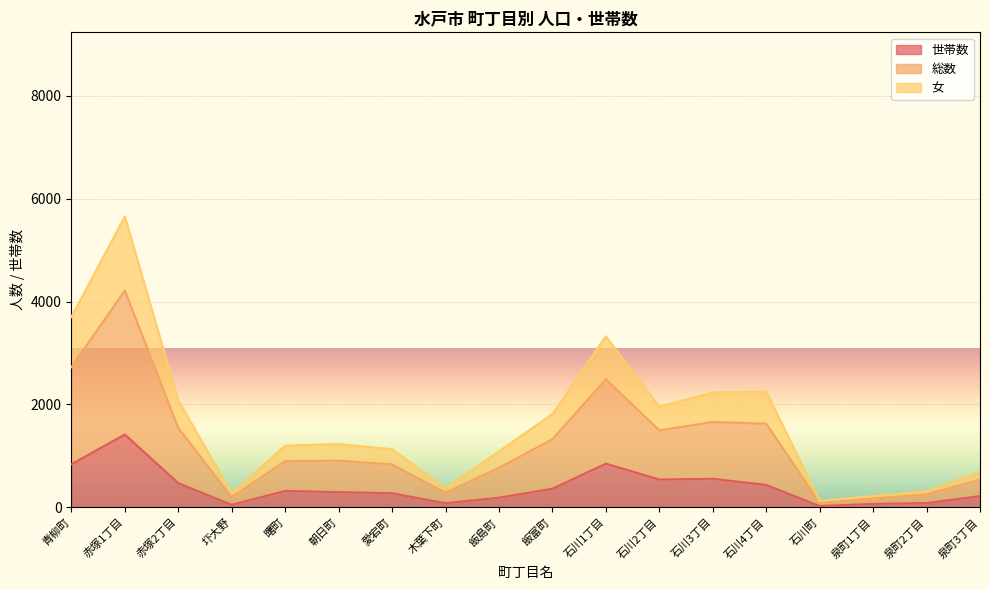

Where is the first local minimum for 女?

圷大野